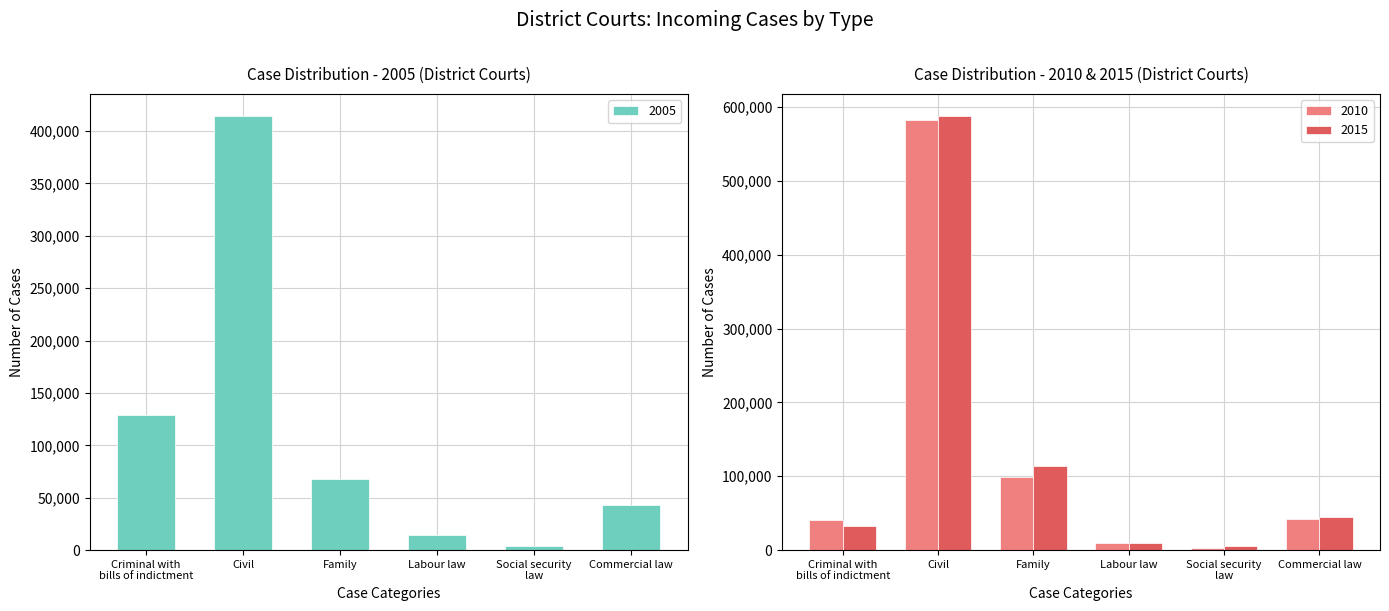

The value of 2010 at Labour law is 13235. True or false?

False